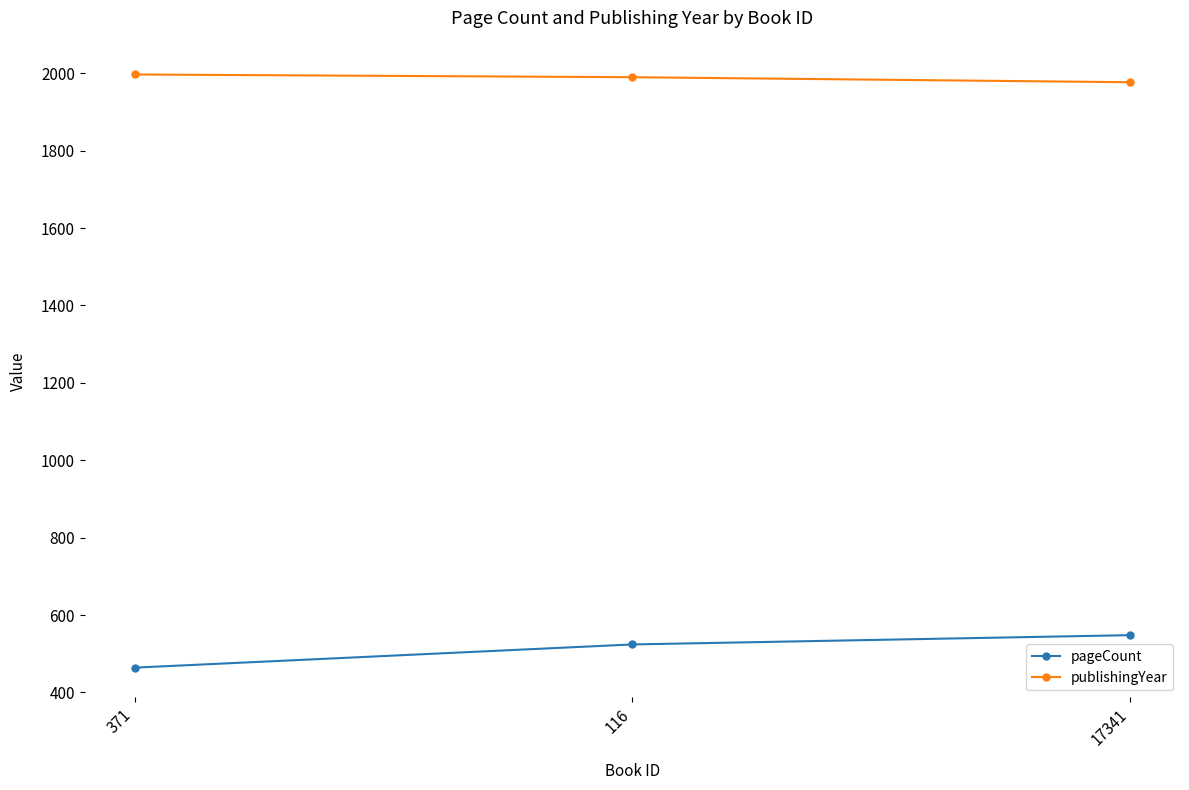

What is the maximum value for pageCount?

548